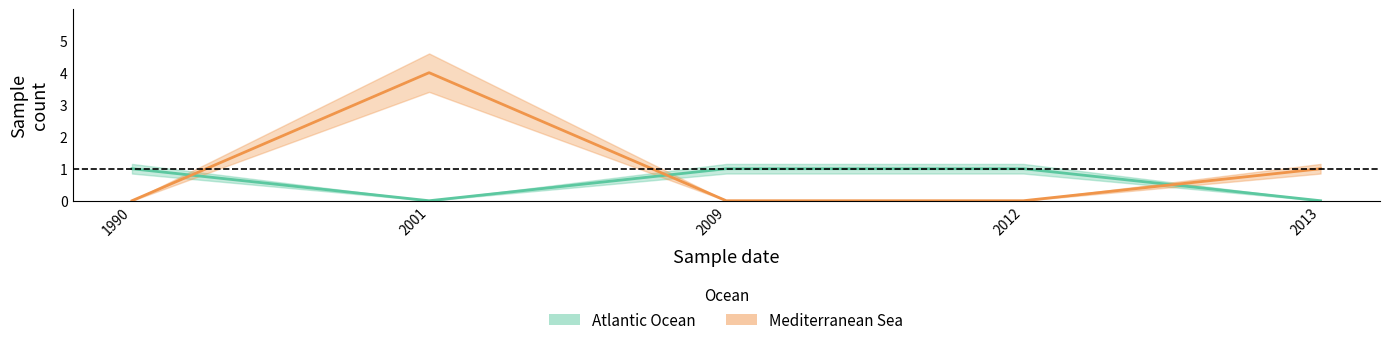

At how many categories does at least one series exceed 2?

1